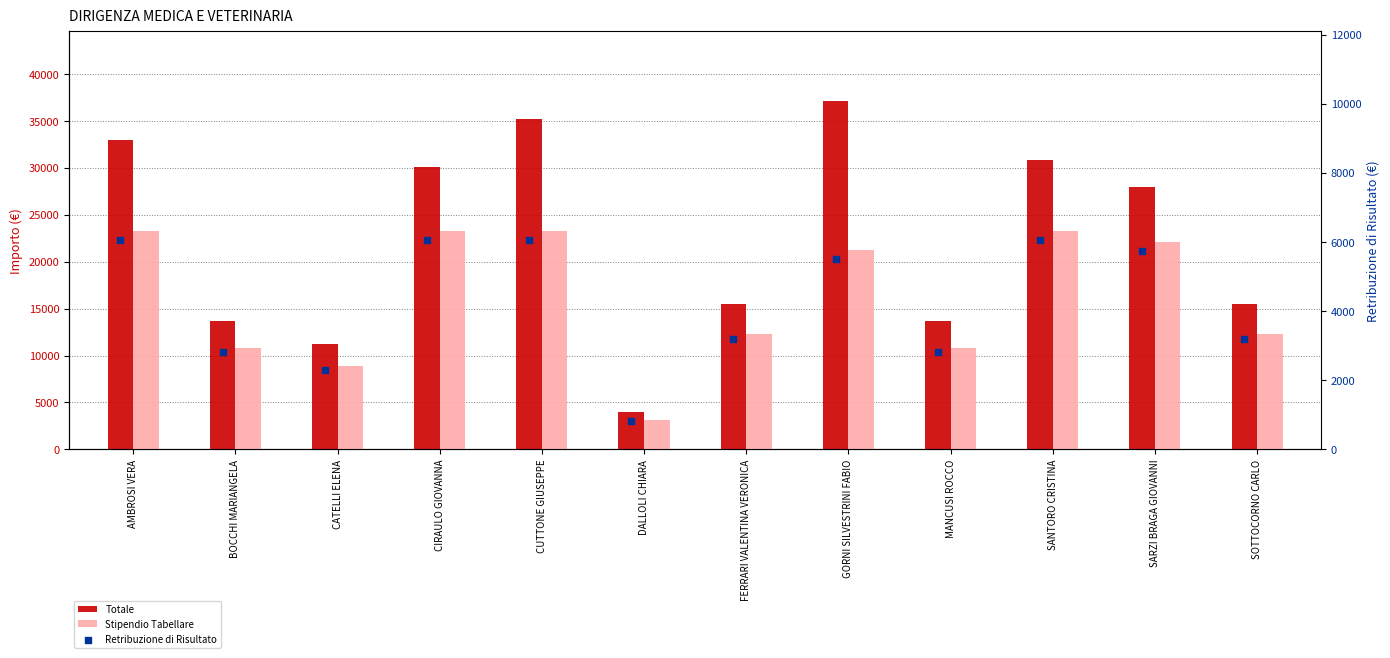

What is the total value across all series at GORNI SILVESTRINI FABIO?

63890.1